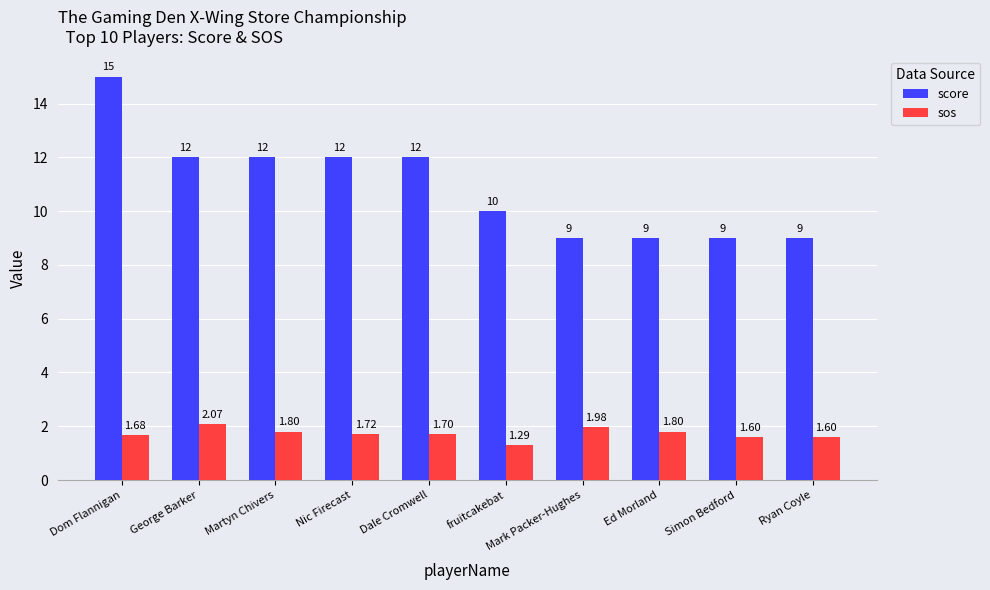

True or false: sos has a value of 2.5 at Dale Cromwell.

False